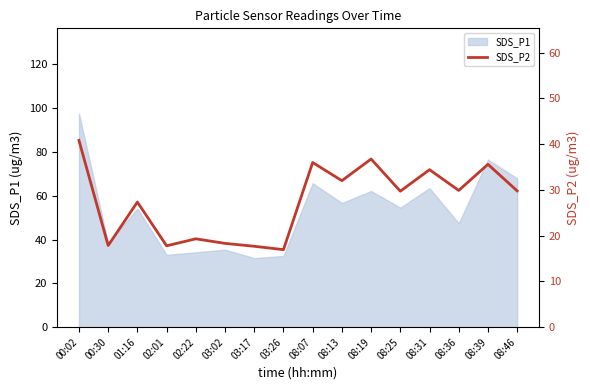

What is the smallest value displayed?

16.9